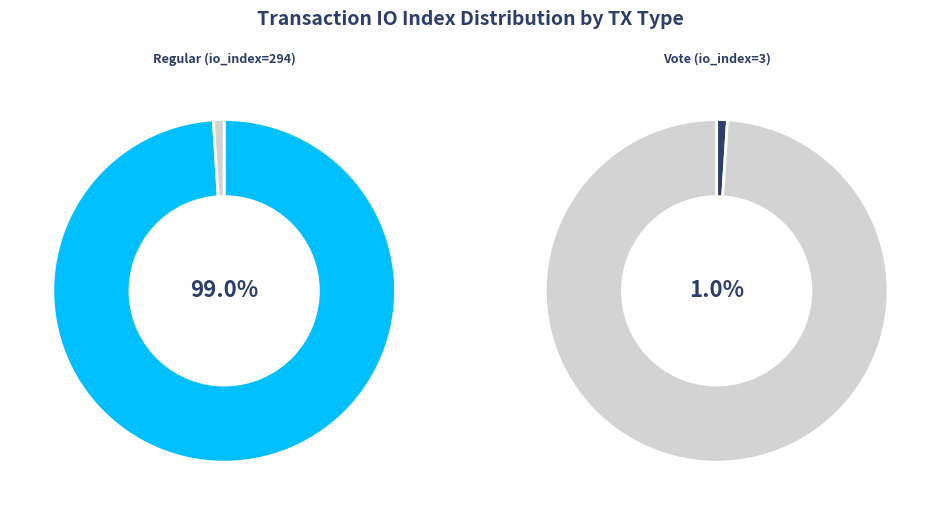

To the nearest percent, what is the difference between the Vote (io_index=3) and Regular (io_index=294) slice percentages?

98%